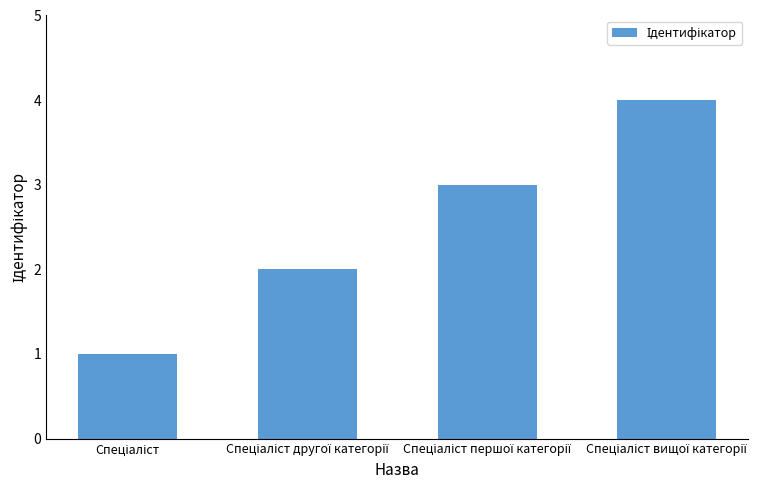

How many bars are there in total?

4